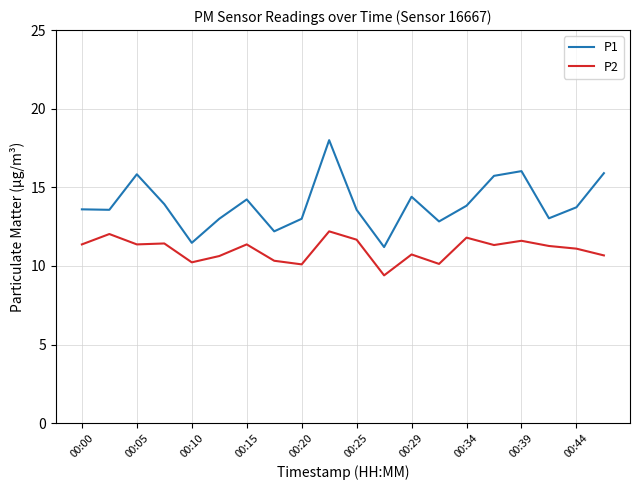

True or false: P1 and P2 intersect in this chart.

False